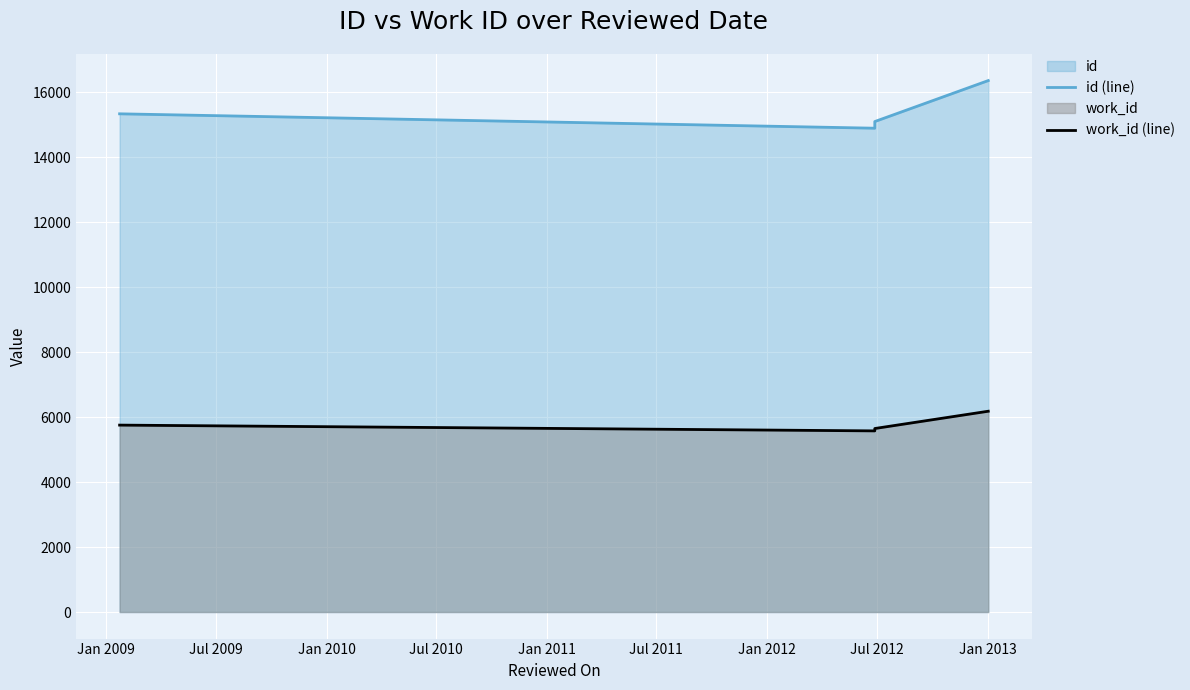

True or false: id (line) has more than 1 interior local peaks.

False